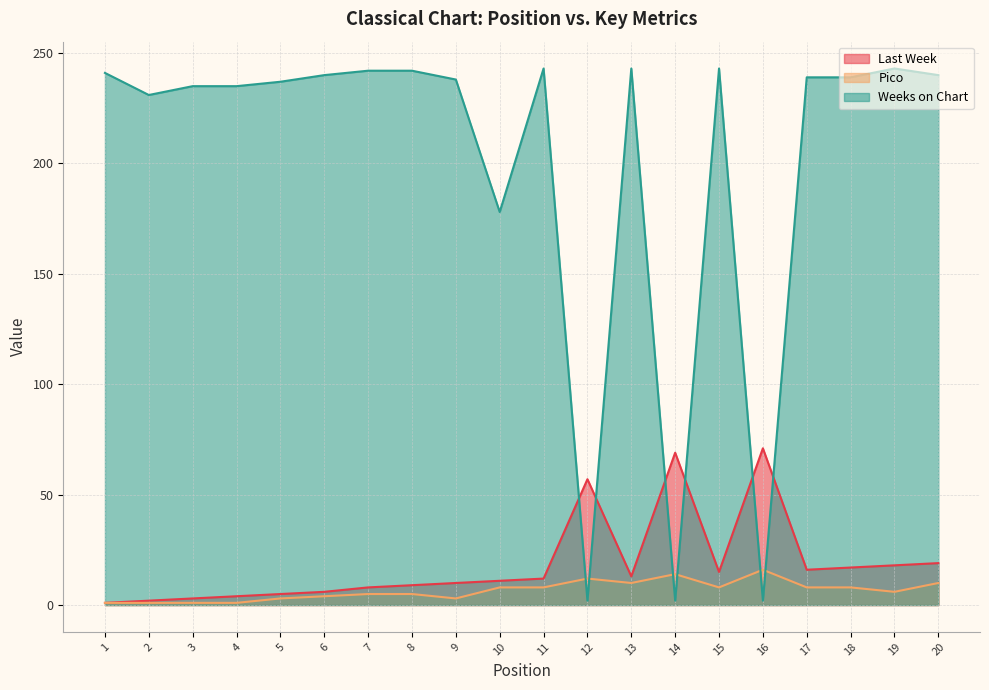

Between 7 and 14, which series saw the biggest shift?

Weeks on Chart